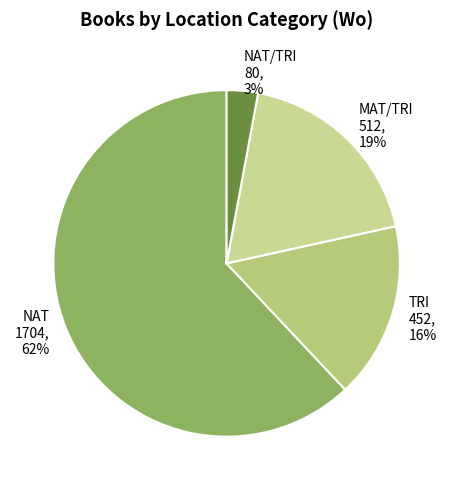

Combined, do TRI and MAT/TRI account for over 50%?

No